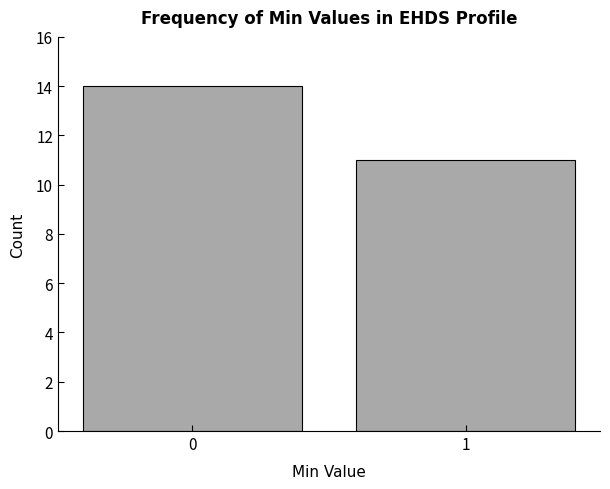

Reading left to right, extract all data points from this chart.

14	11